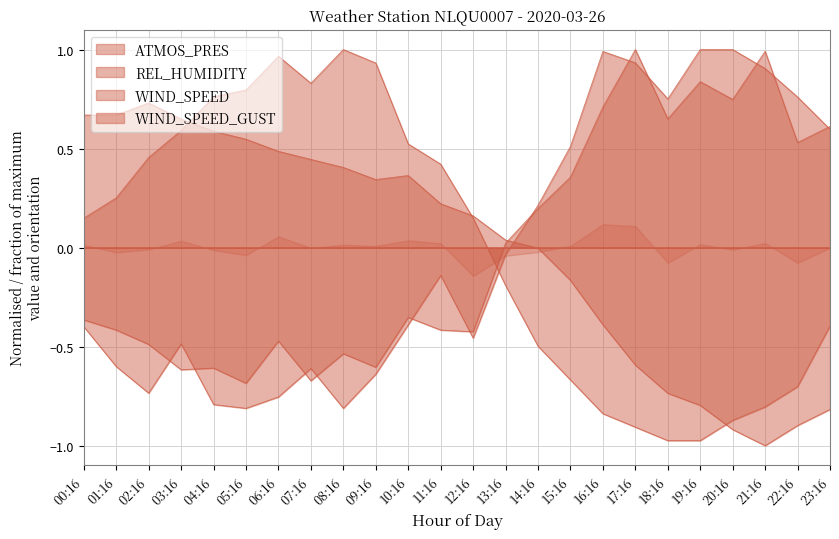

Rank the series by their maximum value, from lowest to highest.

ATMOS_PRES, REL_HUMIDITY, WIND_SPEED, WIND_SPEED_GUST